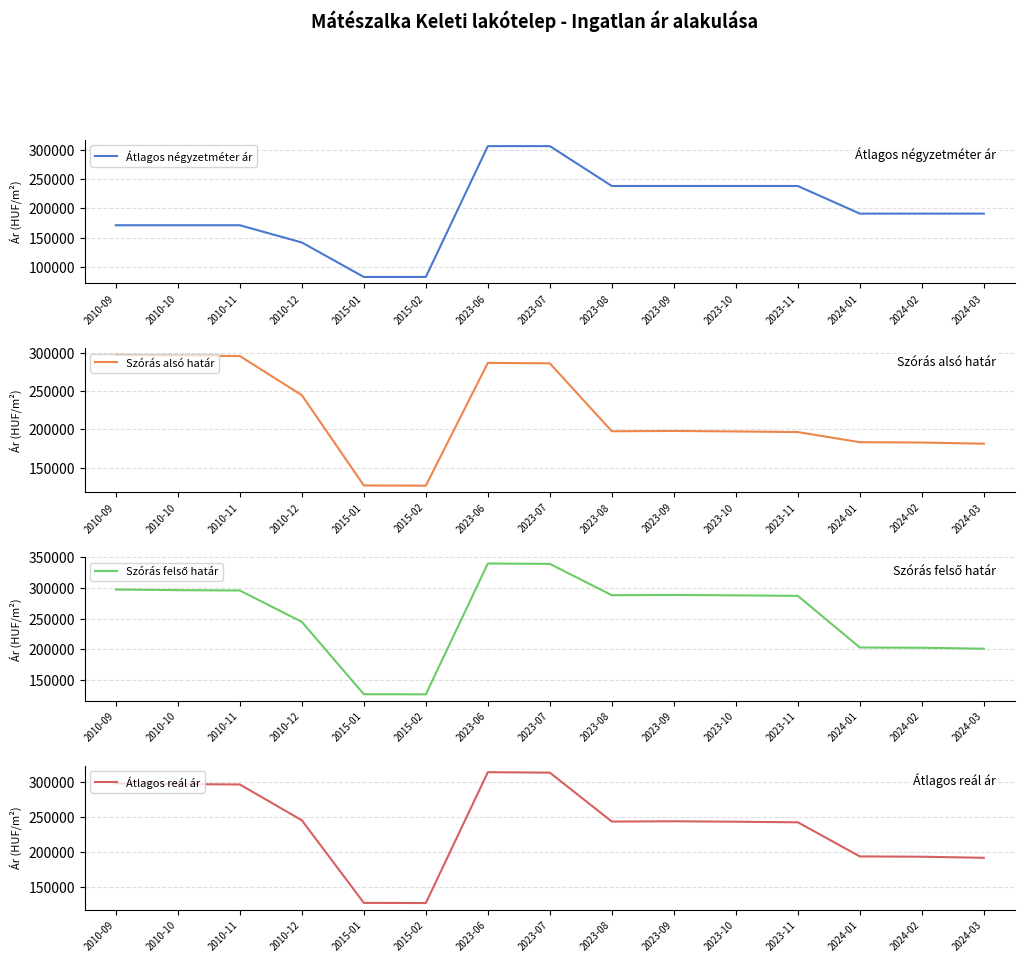

What is the total value across all series at 2023-07?

1245253